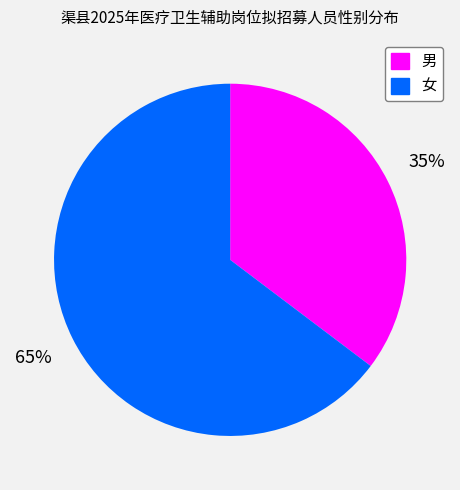

To the nearest percent, what is the combined percentage of 女 and 男?

100%